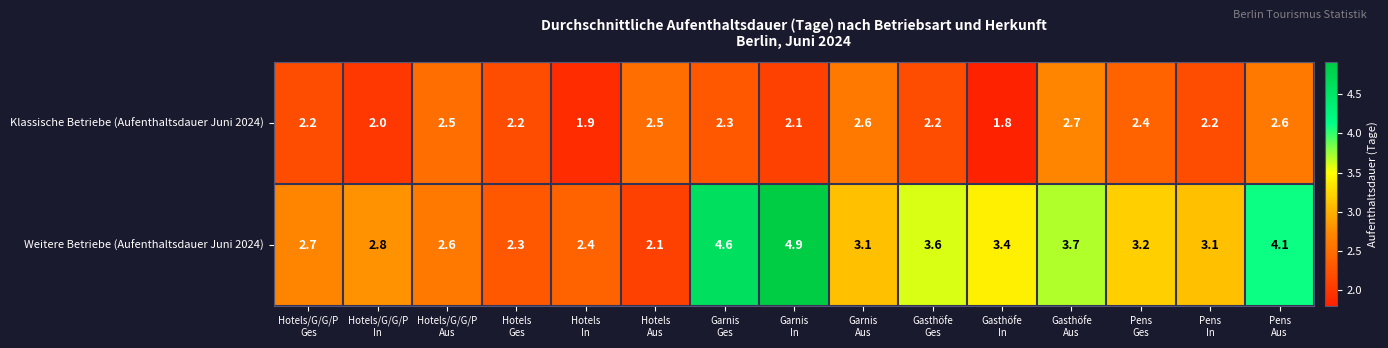

What is the difference between the second highest and minimum values in the Weitere Betriebe (Aufenthaltsdauer Juni 2024) series?

2.5